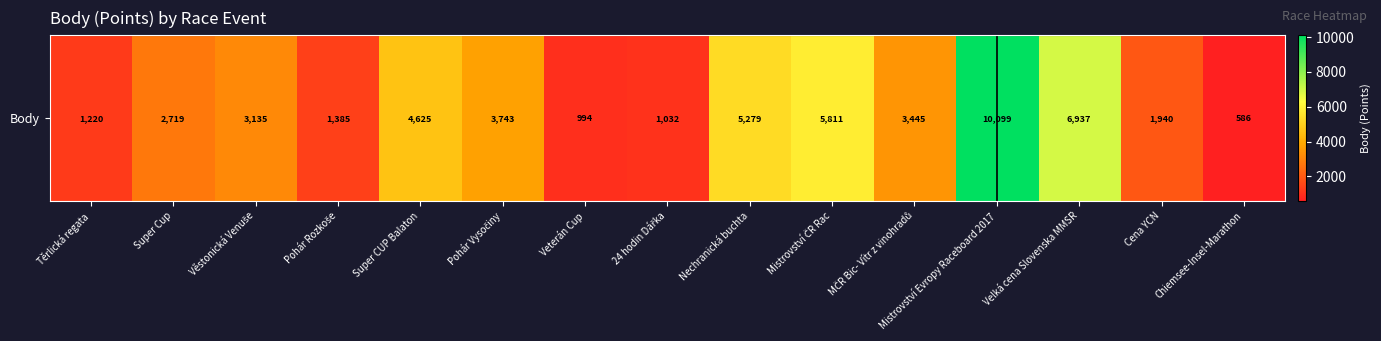

How many values are below 3135?

7